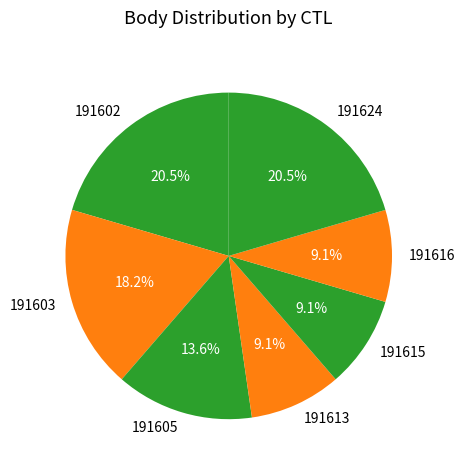

How many segments does this pie chart have?

7